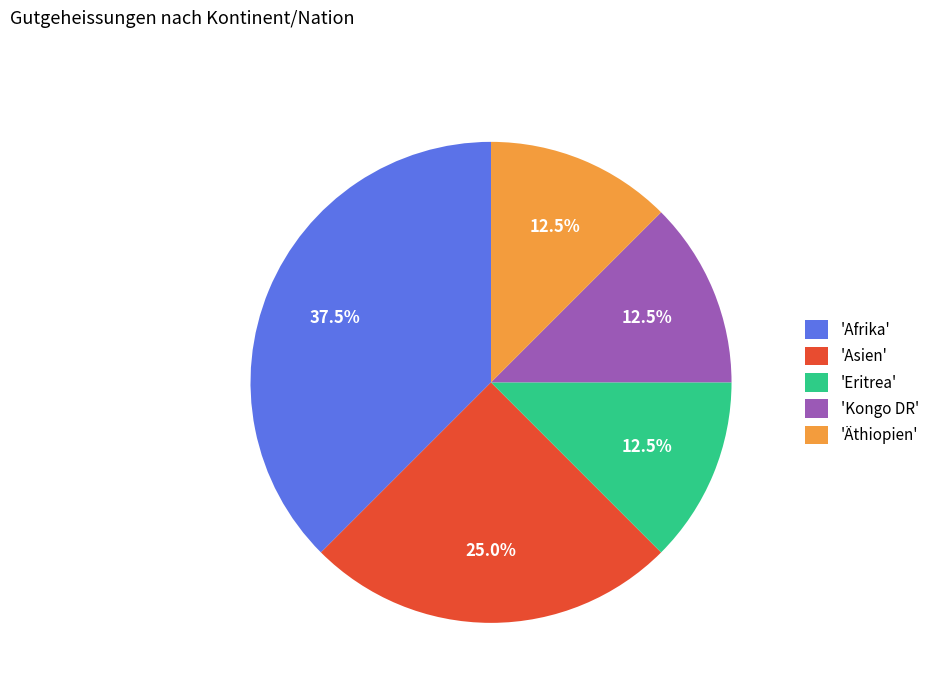

What portion of the pie excludes 'Asien'?

75.0%